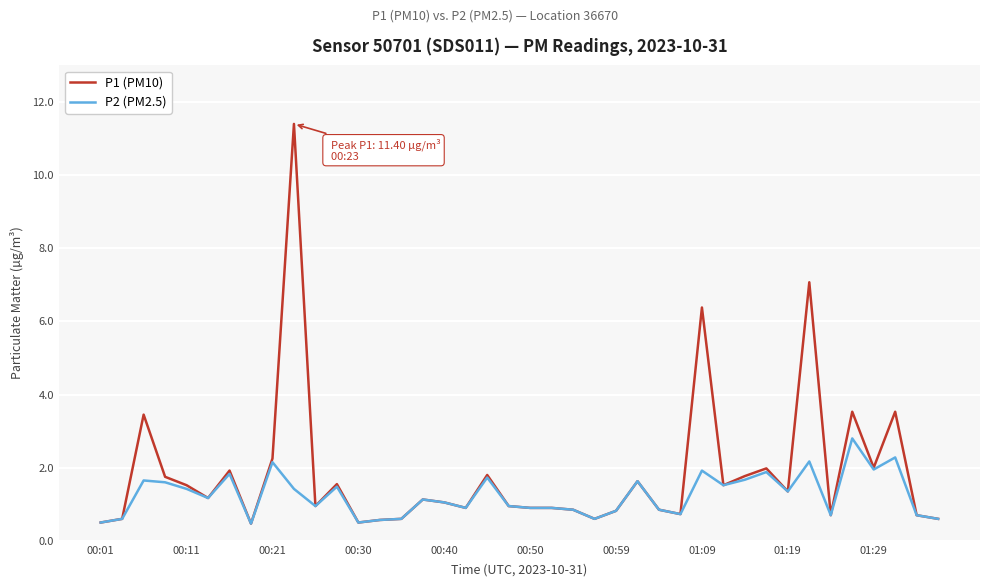

List the series in order of their overall mean, highest first.

P1 (PM10), P2 (PM2.5)